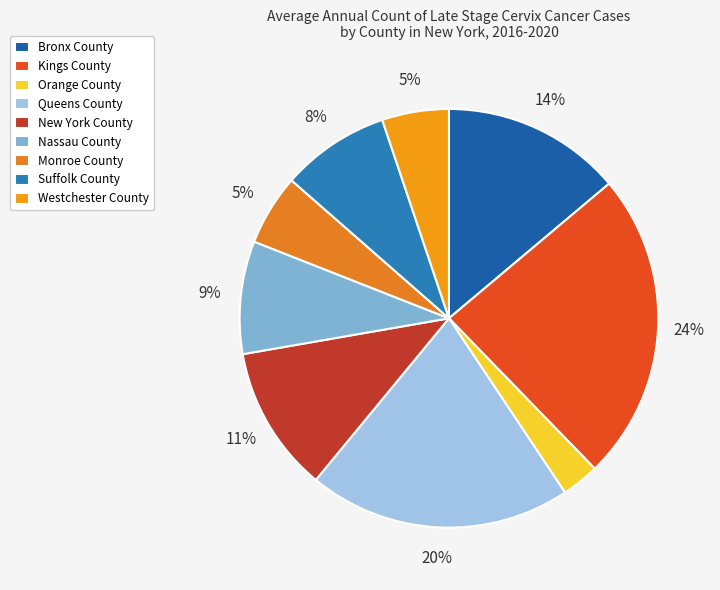

Is New York County the majority of the pie?

No